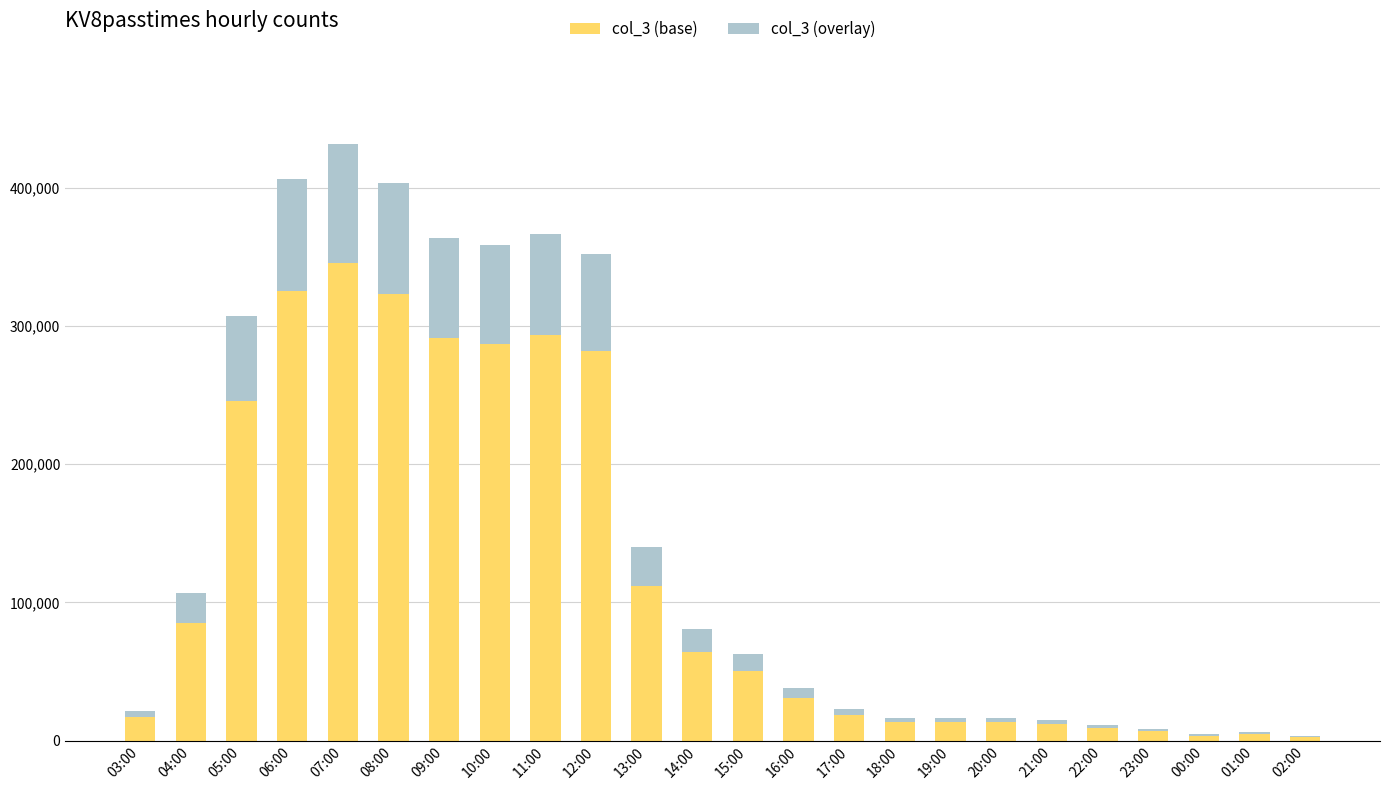

The col_3 (base) series shows 18292.0 at 17:00. True or false?

True